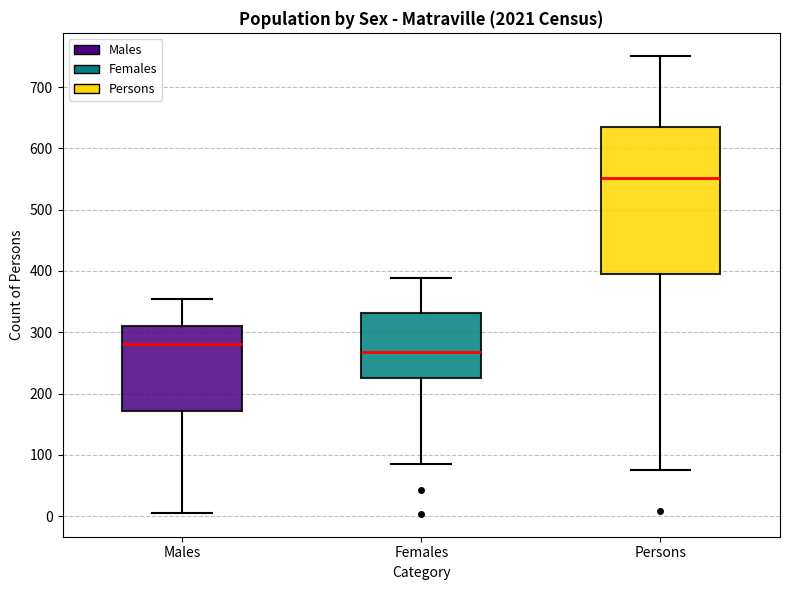

Where does the median line of the box for Females sit on the y-axis? The values are not printed on the chart, so give them approximately, as read against the axis.

270